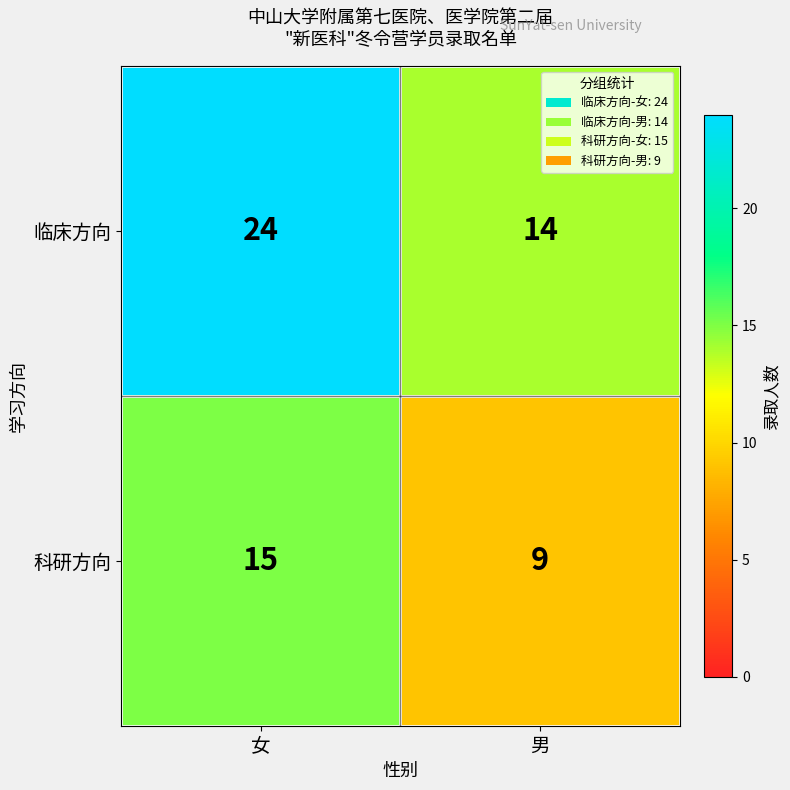

Which series has the widest spread of values?

临床方向